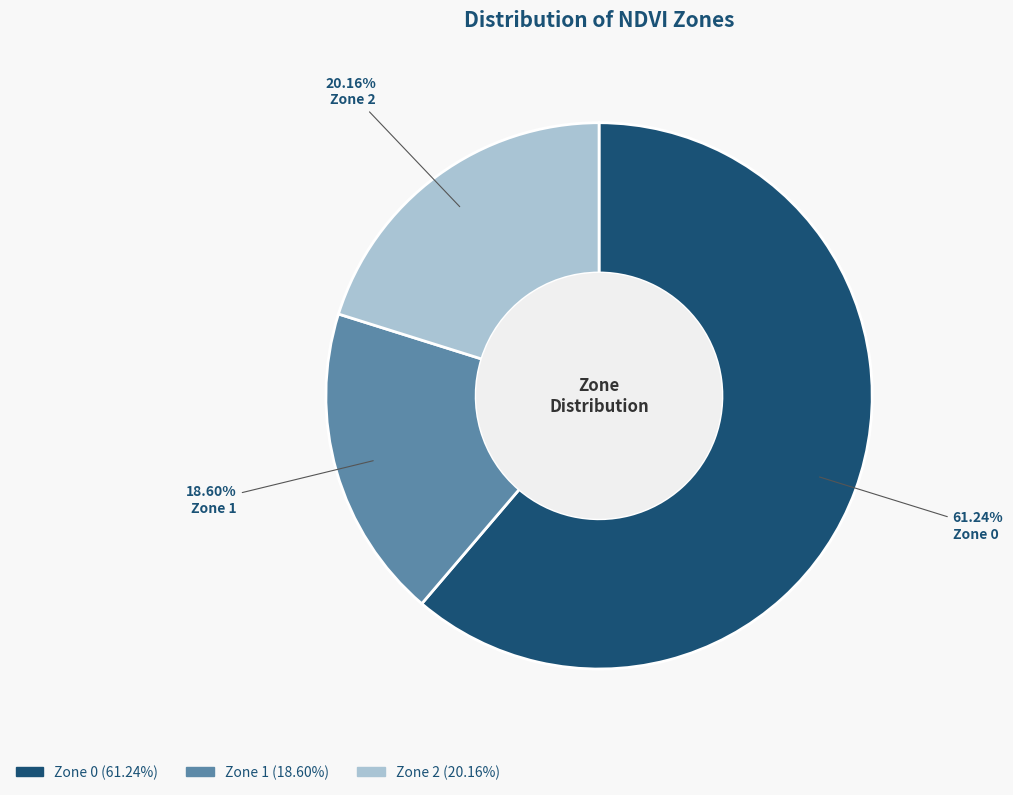

The Zone 0 slice represents 61% of the pie. True or false?

True